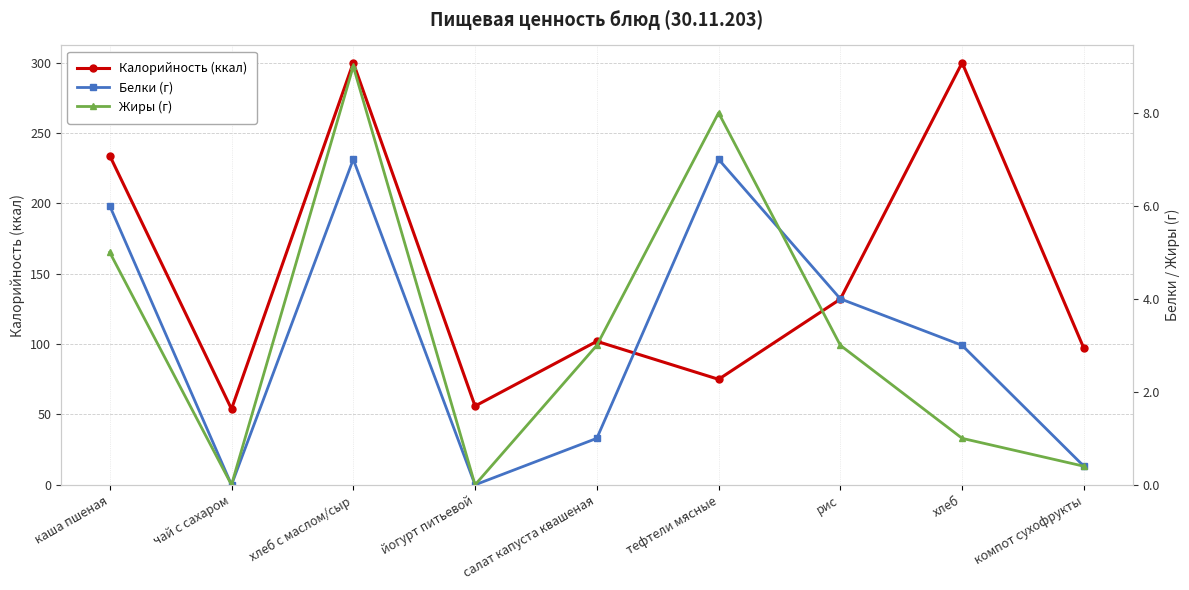

In Калорийность (ккал), how many points are higher than both neighbors (excluding endpoints)?

3